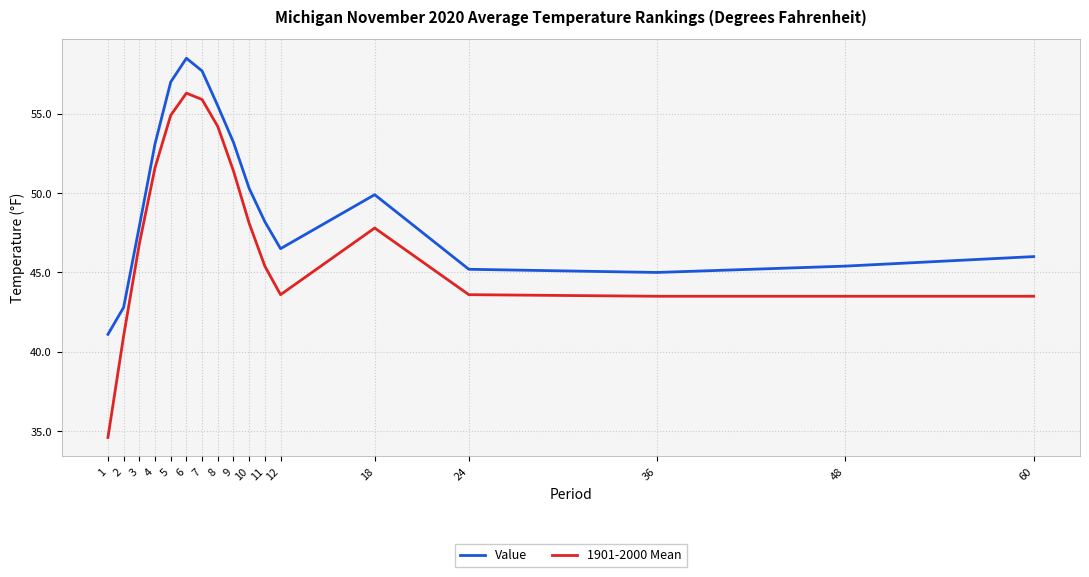

What is the sum of the 1901-2000 Mean values at 36 and 10?

91.6